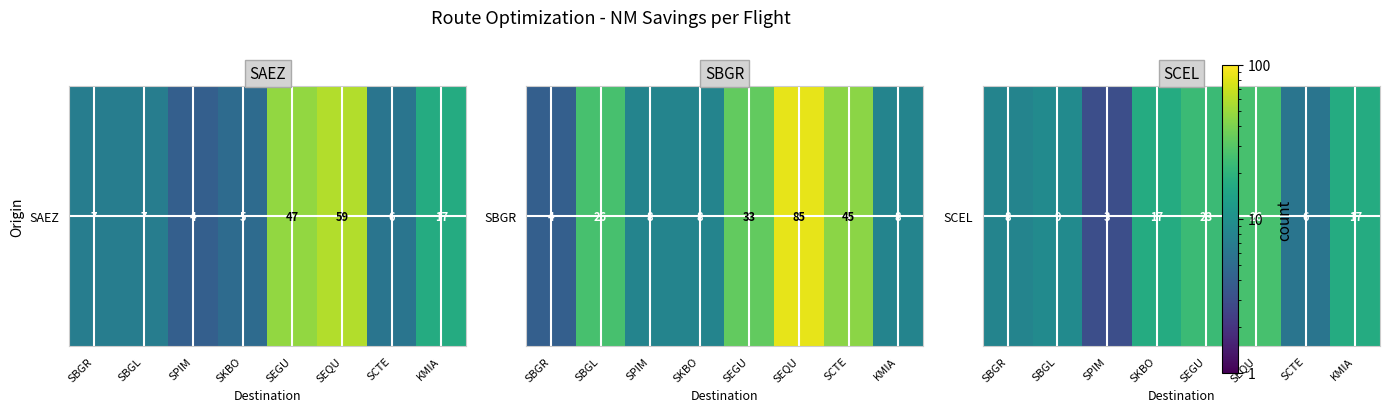

Approximately how many times larger is the value at SEGU compared to SBGR?

2.9